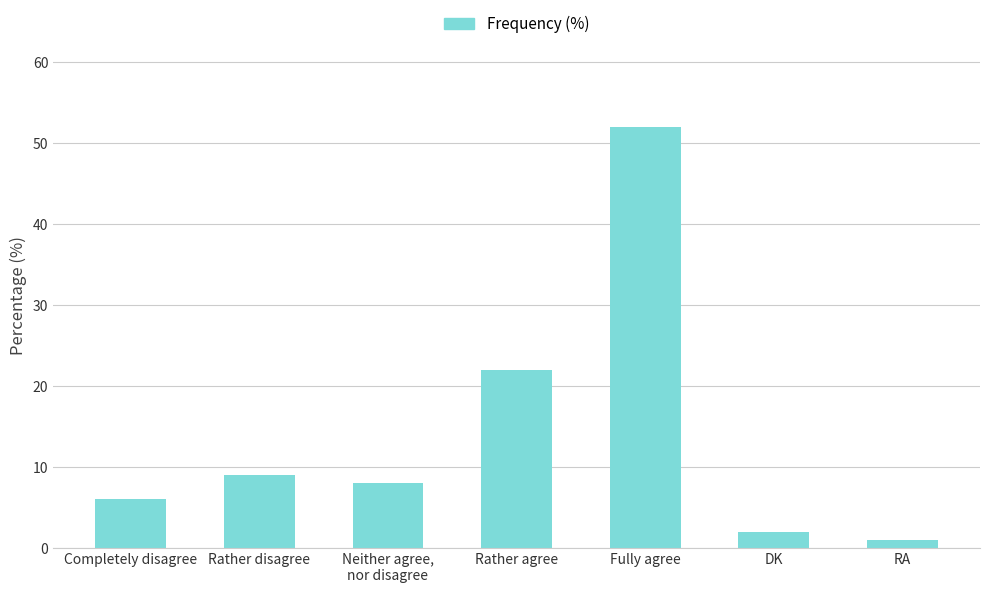

How many bars are there in total?

7